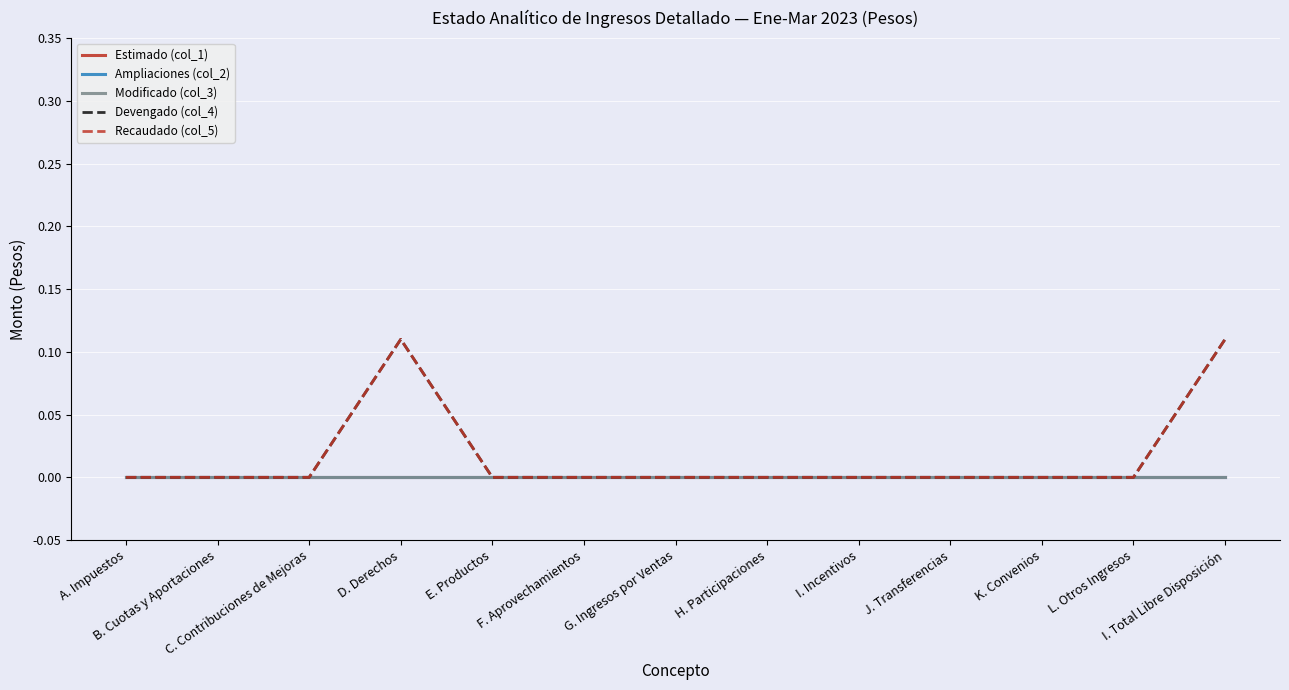

At which category does Recaudado (col_5) reach its first local peak?

D. Derechos